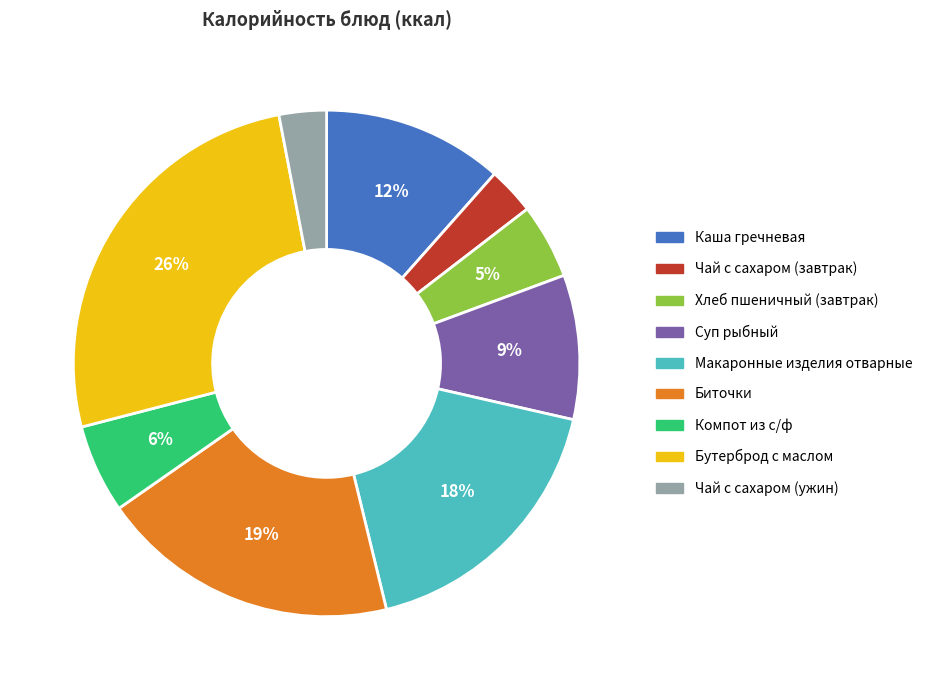

Is there a majority slice in this chart?

No